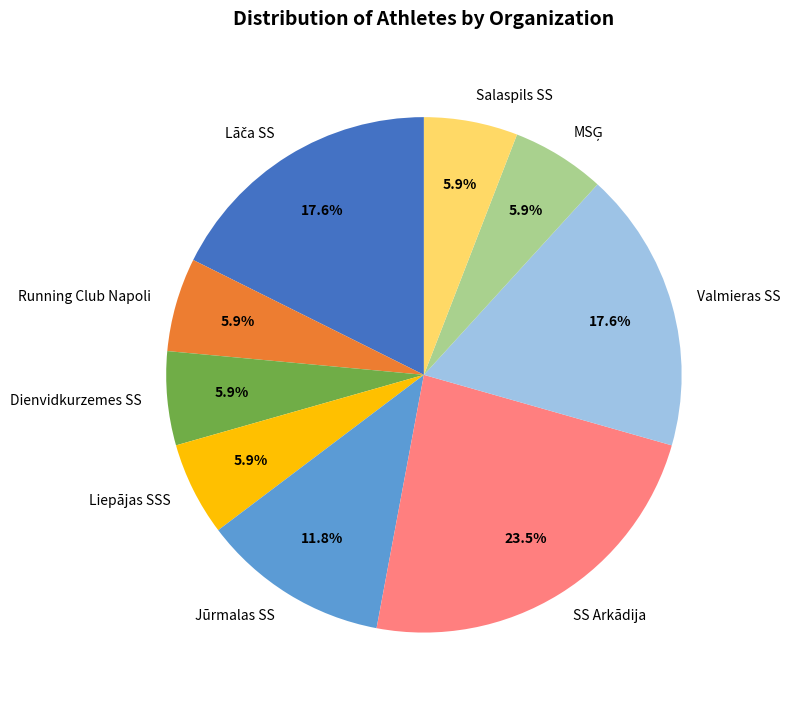

Which has a higher value, Salaspils SS or Jūrmalas SS?

Jūrmalas SS